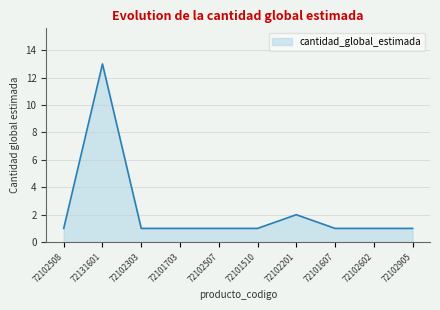

What is the change in value from 72102507 to 72102201?

+1